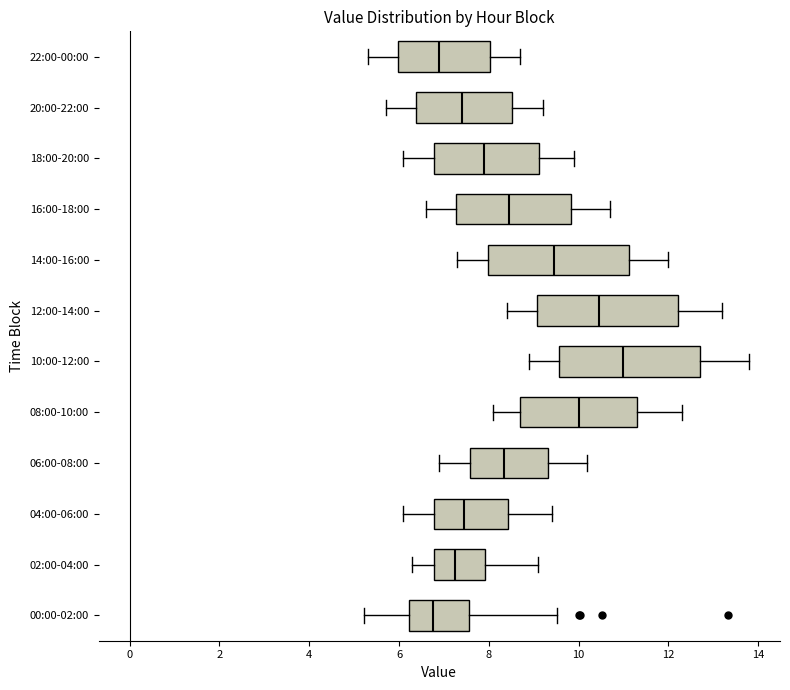

Where does the right whisker of the box for 04:00-06:00 end on the x-axis? The values are not printed on the chart, so give them approximately, as read against the axis.

9.4